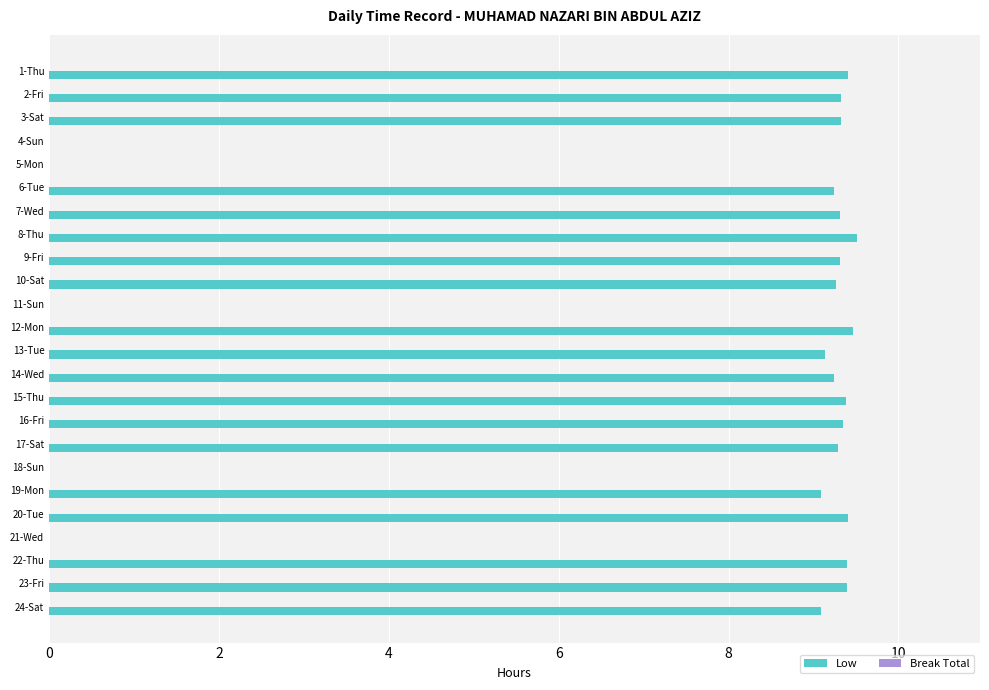

What is the greatest value displayed?

9.5